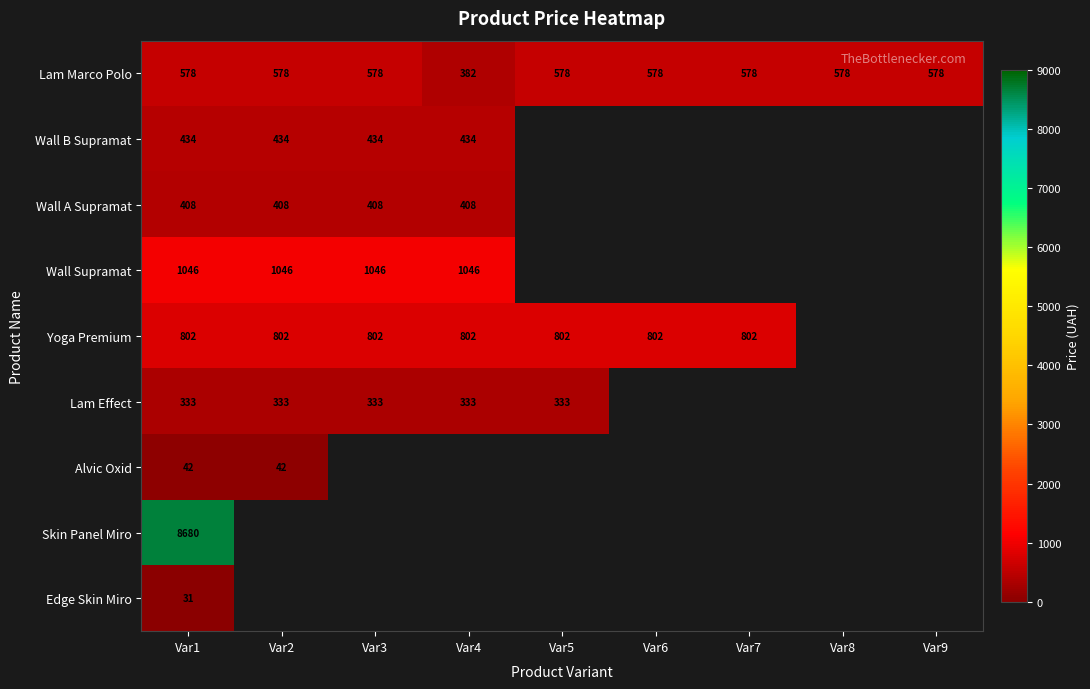

How many series are shown in this chart?

9